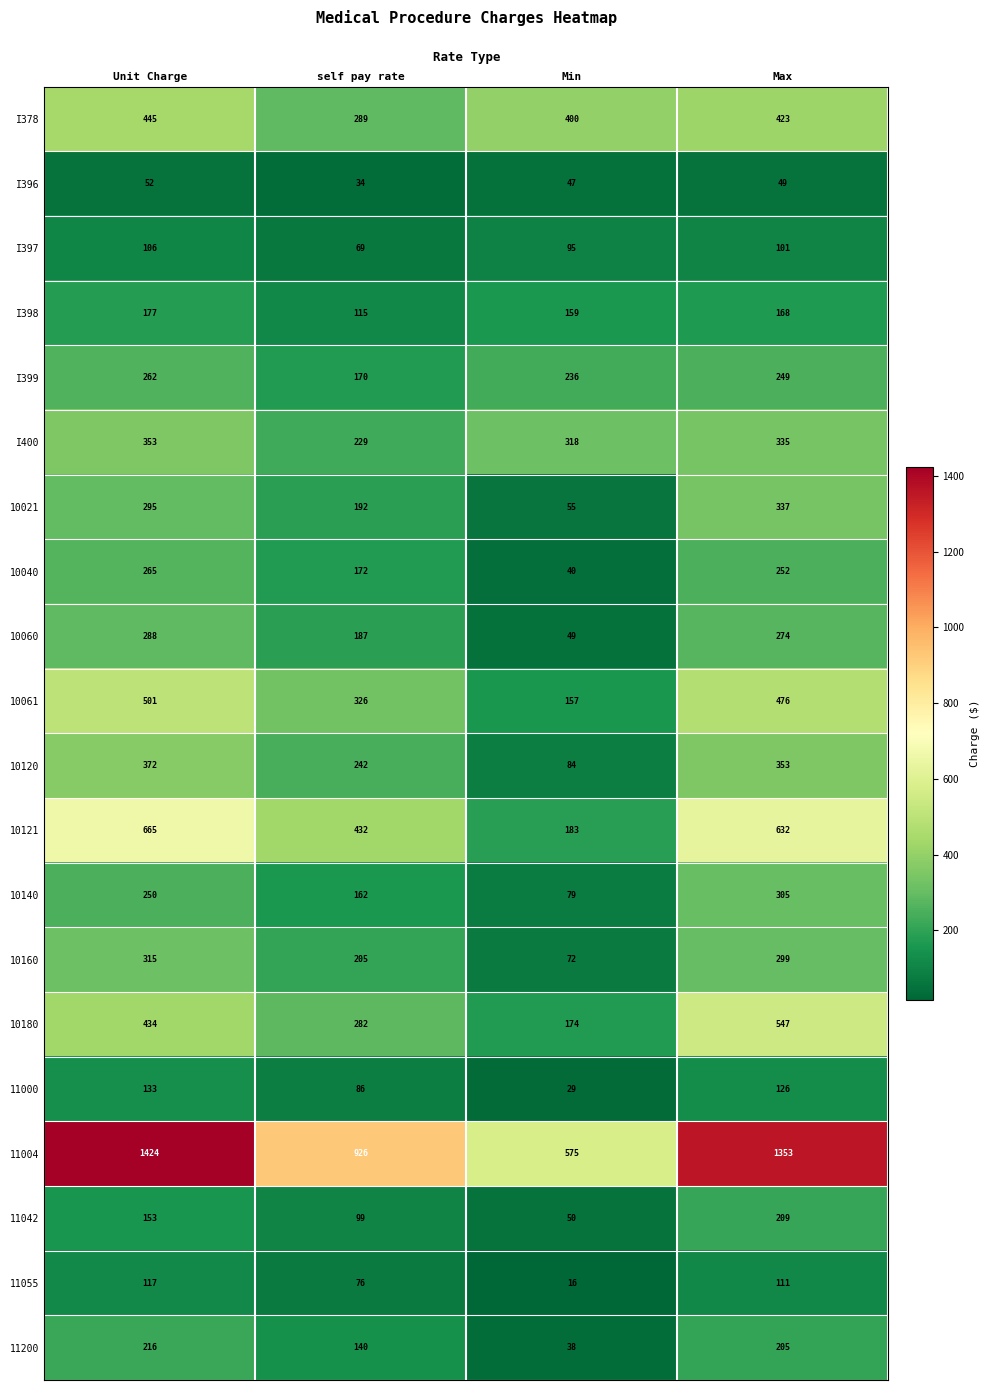

What is the minimum value for 10061?

157